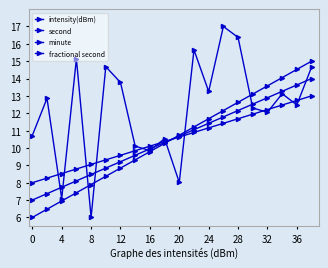

True or false: fractional second has more than 2 points higher than both neighbors.

False